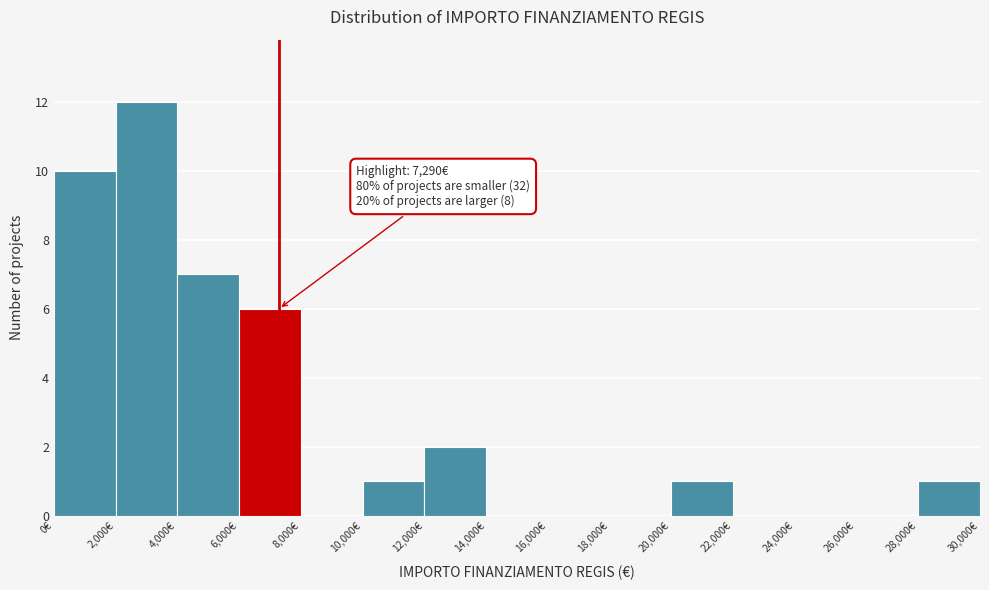

Which range on the x-axis has the tallest bar?

2000 to 4000